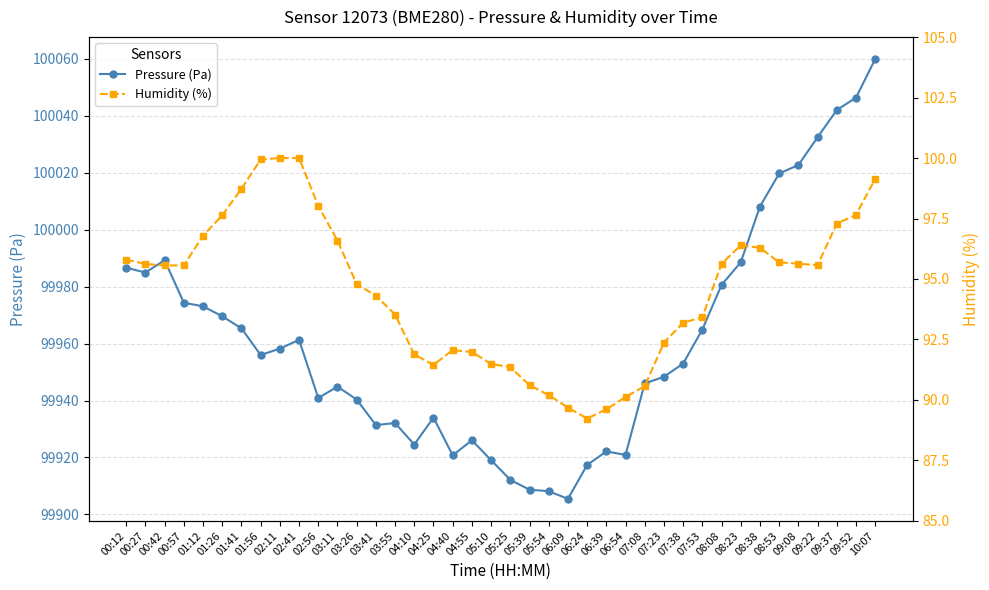

The Pressure (Pa) series shows 100022.7 at 09:08. True or false?

True